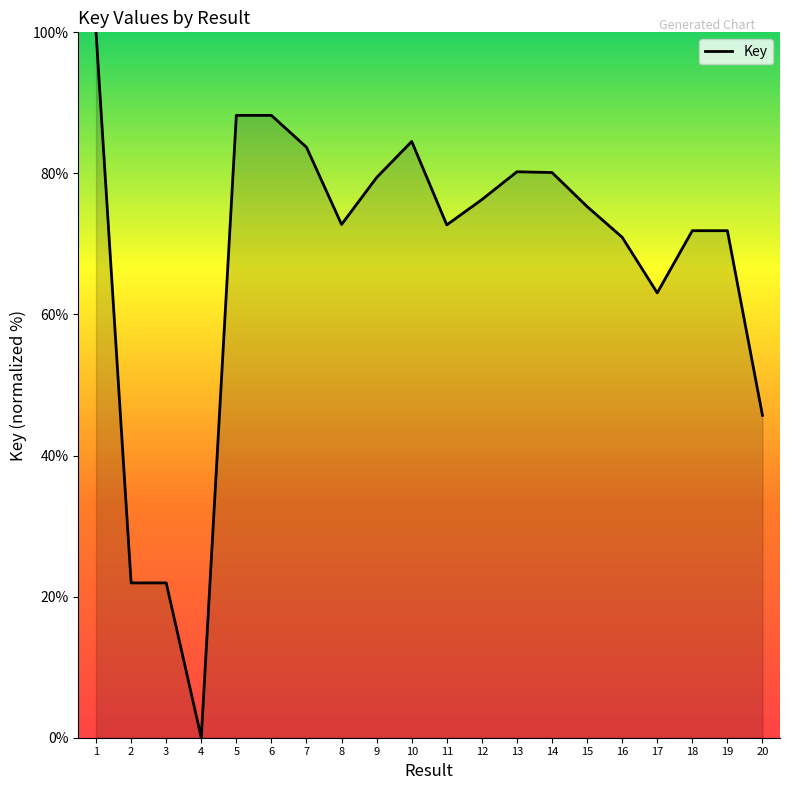

The chart shows a value of 100.0 at 1. True or false?

True